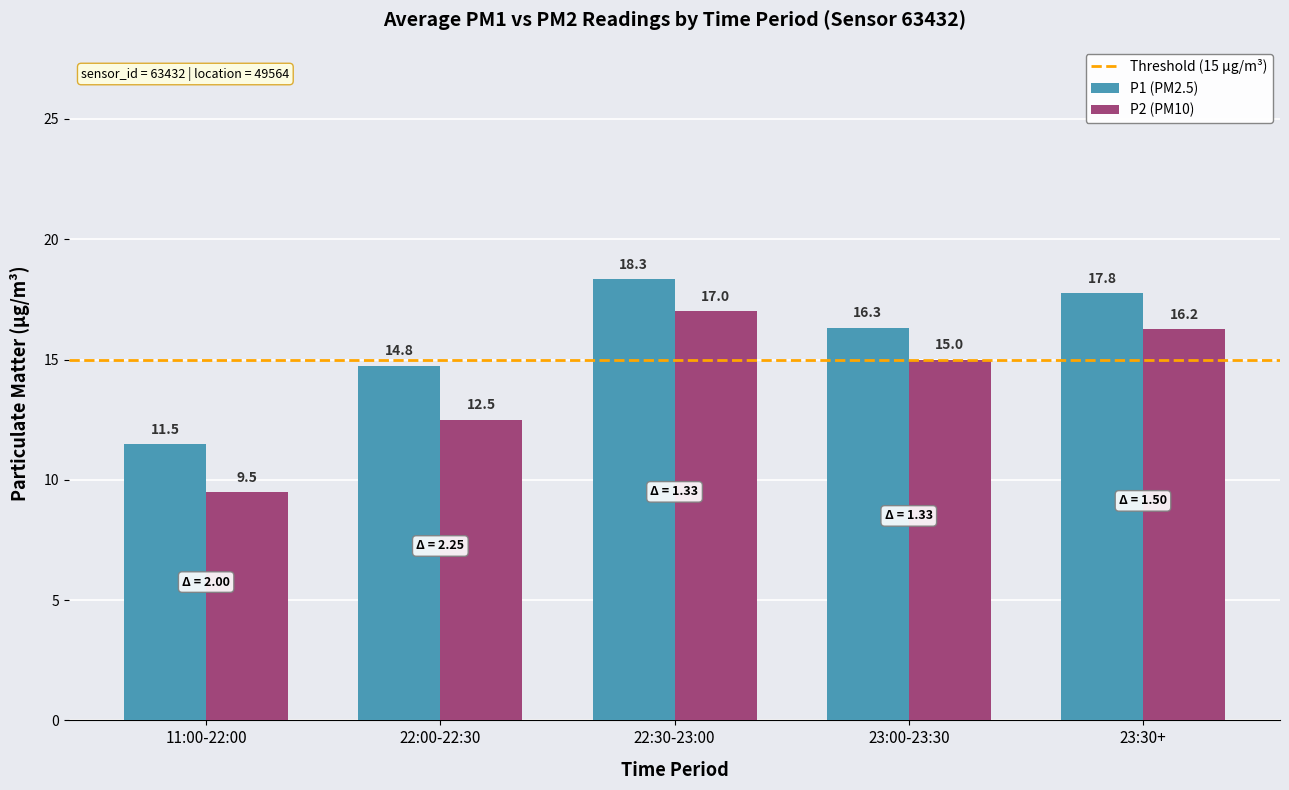

Which category has the highest value across all series?

22:30-23:00